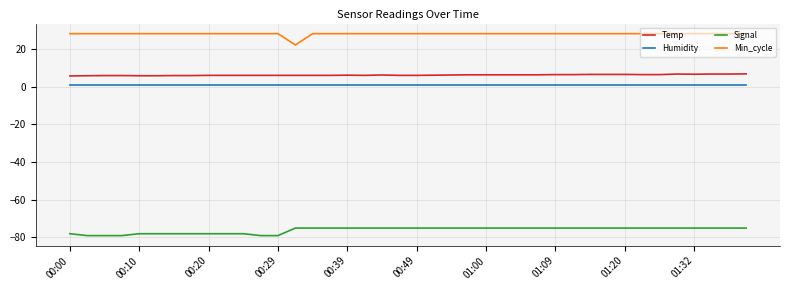

Which series has the largest total across all categories?

Min_cycle